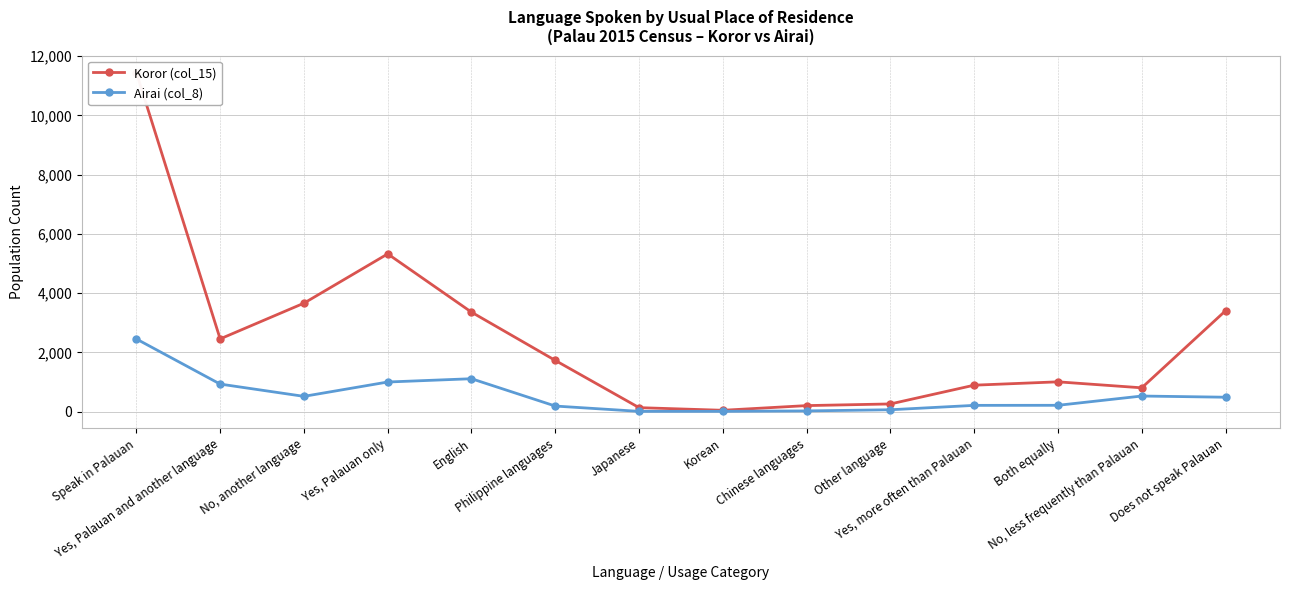

Reading left to right, extract all data points from this chart.

Koror (col_15): Speak in Palauan=11444	Yes, Palauan and another language=2457	No, another language=3662	Yes, Palauan only=5325	English=3359	Philippine languages=1731	Japanese=138	Korean=49	Chinese languages=207	Other language=263	Yes, more often than Palauan=896	Both equally=1009	No, less frequently than Palauan=807	Does not speak Palauan=3407
Airai (col_8): Speak in Palauan=2455	Yes, Palauan and another language=933	No, another language=519	Yes, Palauan only=1003	English=1114	Philippine languages=192	Japanese=13	Korean=13	Chinese languages=28	Other language=67	Yes, more often than Palauan=215	Both equally=217	No, less frequently than Palauan=530	Does not speak Palauan=490